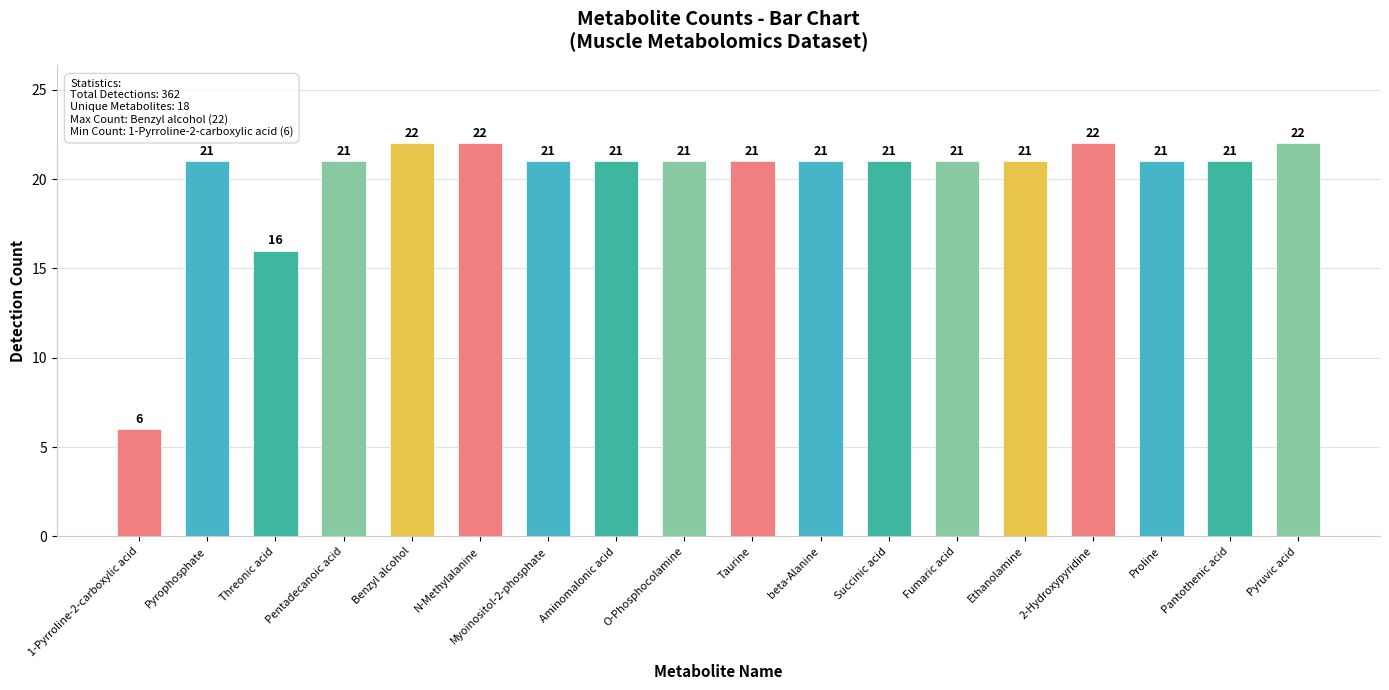

Reading left to right, extract all data points from this chart.

1-Pyrroline-2-carboxylic acid=6	Pyrophosphate=21	Threonic acid=16	Pentadecanoic acid=21	Benzyl alcohol=22	N-Methylalanine=22	Myoinositol-2-phosphate=21	Aminomalonic acid=21	O-Phosphocolamine=21	Taurine=21	beta-Alanine=21	Succinic acid=21	Fumaric acid=21	Ethanolamine=21	2-Hydroxypyridine=22	Proline=21	Pantothenic acid=21	Pyruvic acid=22